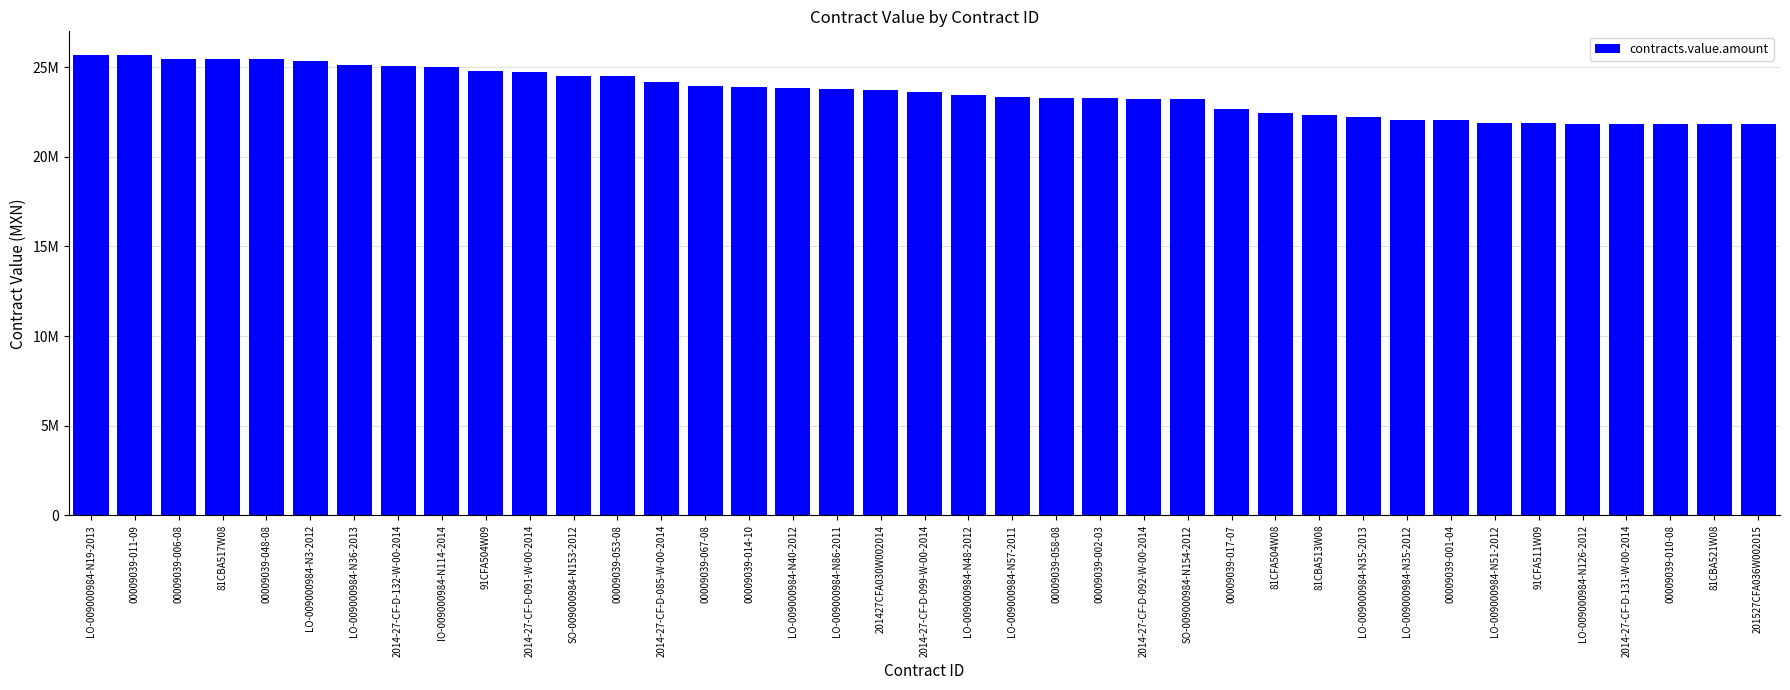

The value at 00009039-048-08 is 41113104.3. True or false?

False